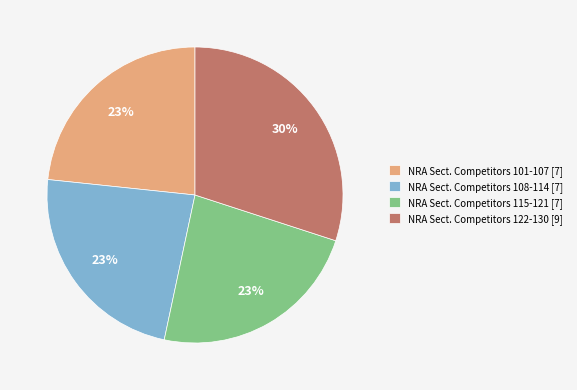

Is the sum of NRA Sect. Competitors 108-114 [7] and NRA Sect. Competitors 101-107 [7] greater than half?

No